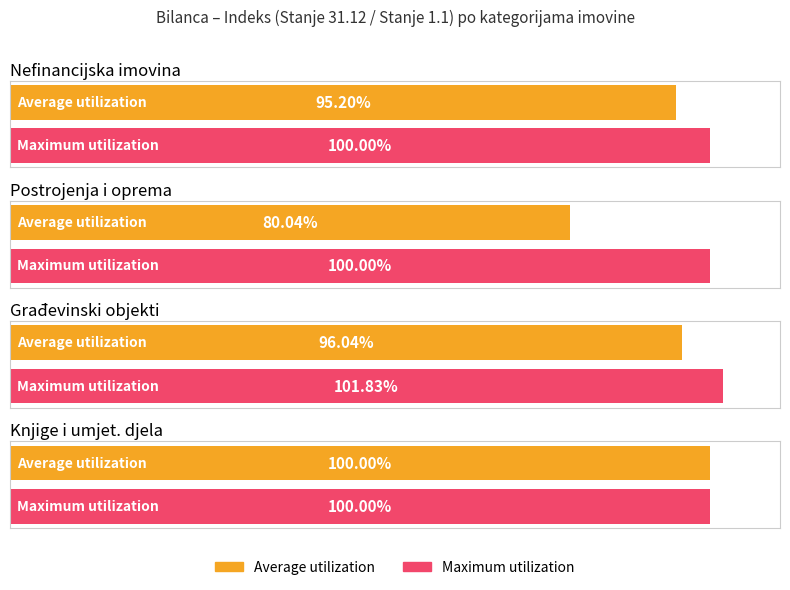

What is the sum of the Maximum utilization values at Nefinancijska imovina and Postrojenja i oprema?

200.0